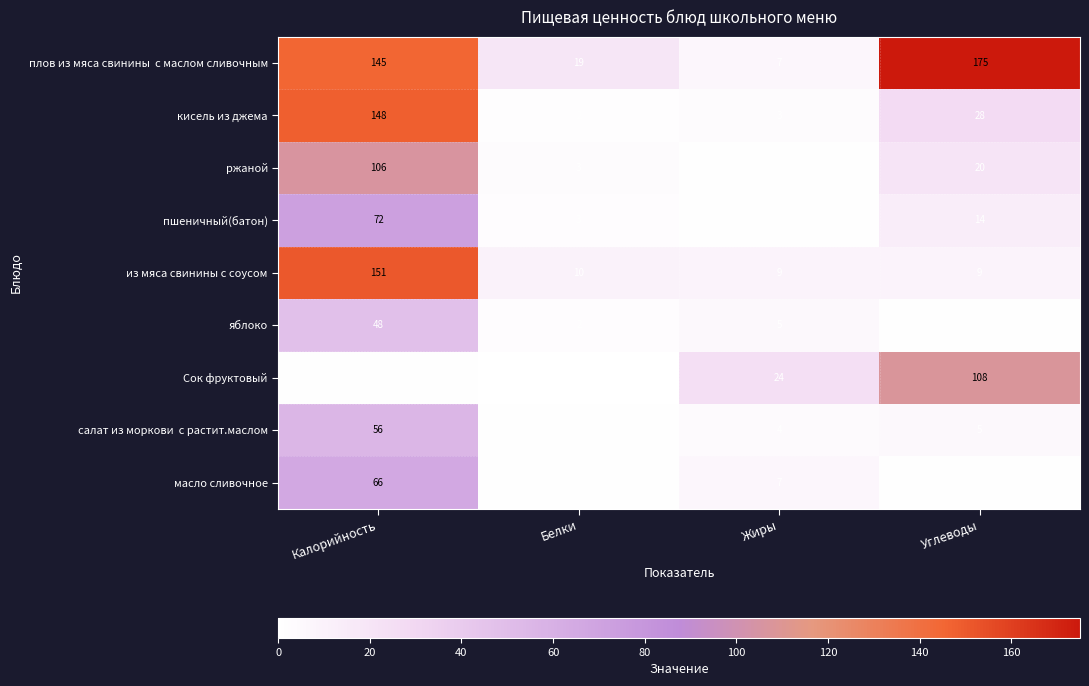

The из мяса свинины с соусом series shows 3 at Углеводы. True or false?

False